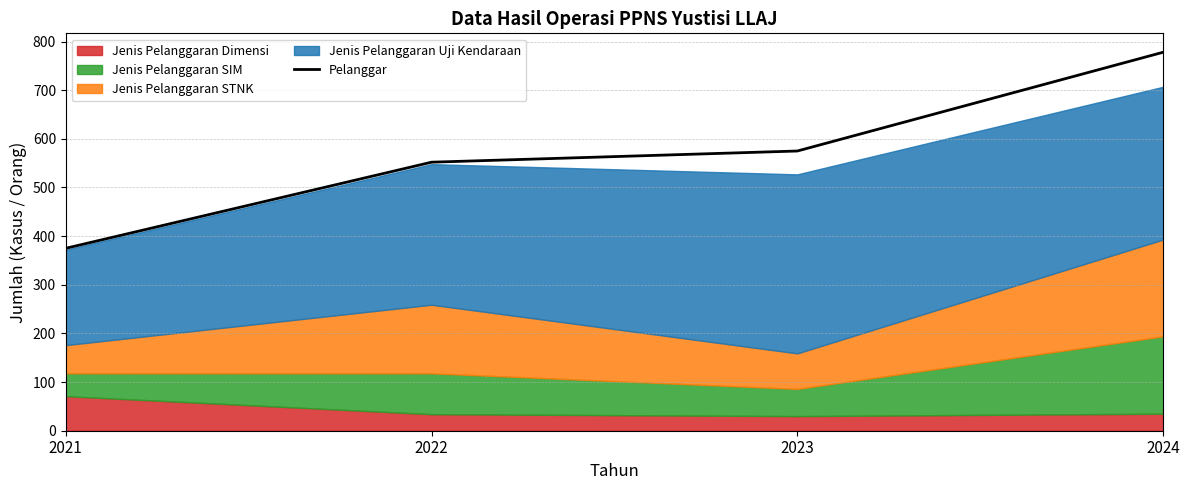

At which label does the data first exceed 575?

2024